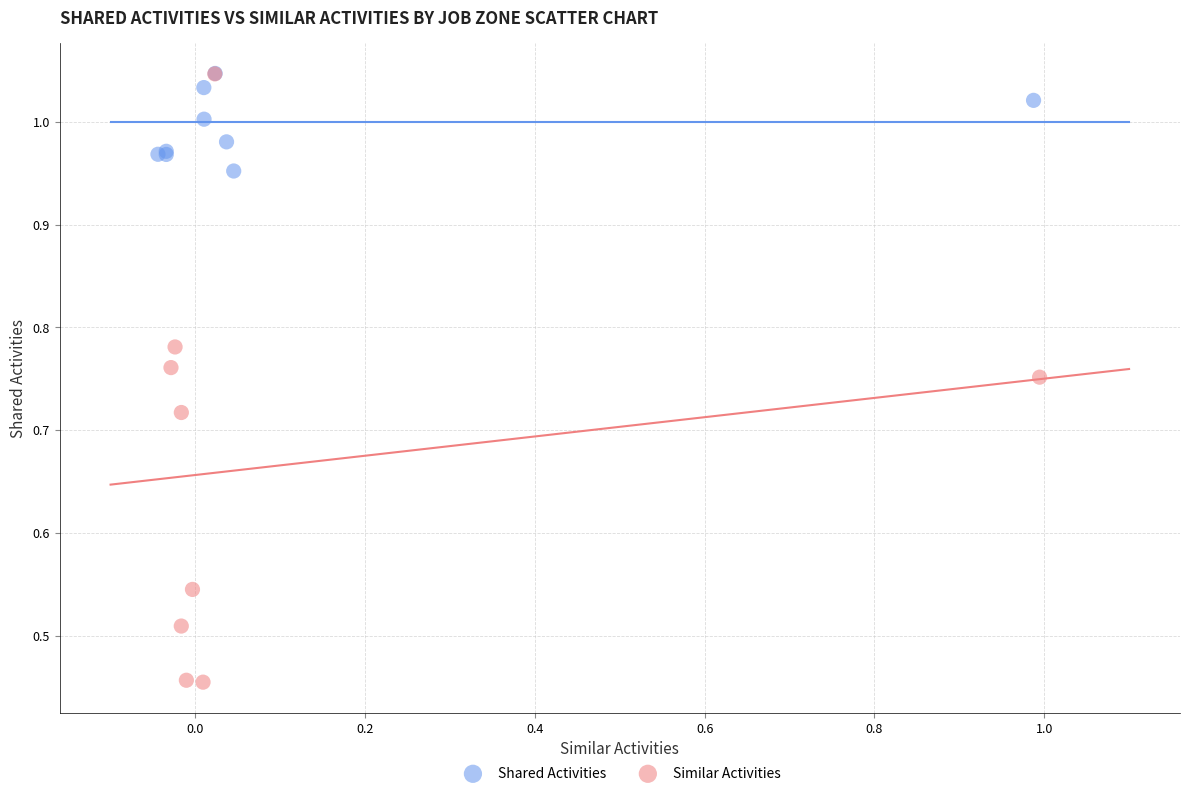

Which series has the widest spread of Y values?

Similar Activities